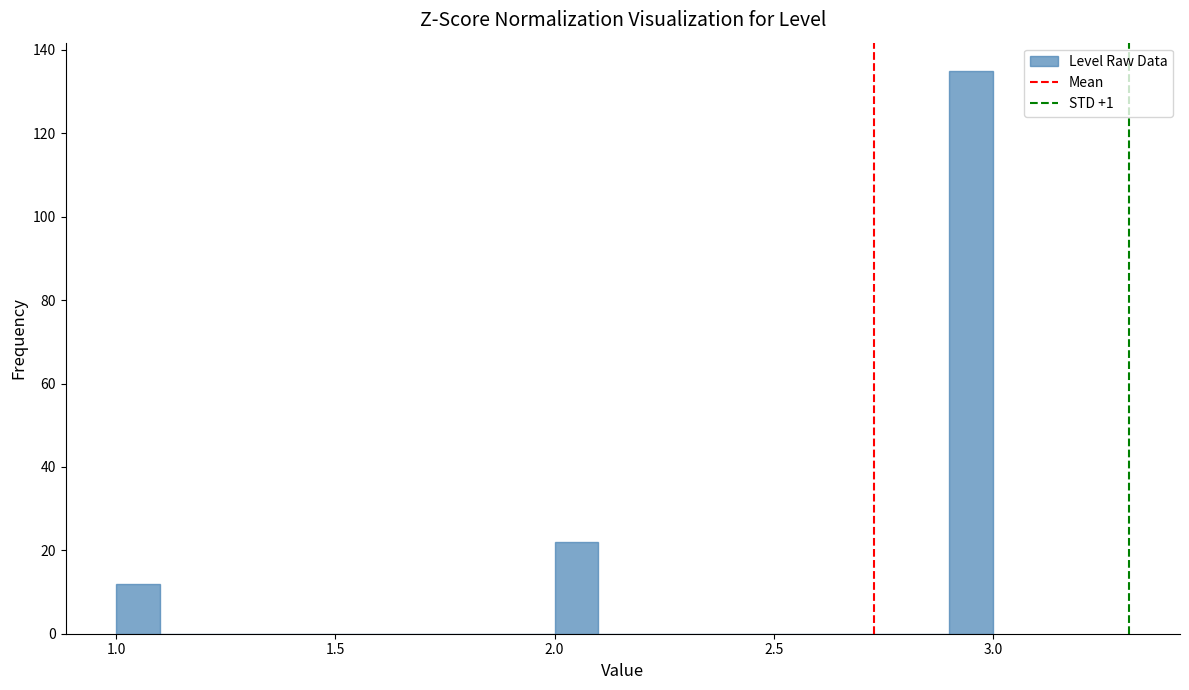

Read against the x-axis, roughly where is the centre of the tallest bar?

2.95